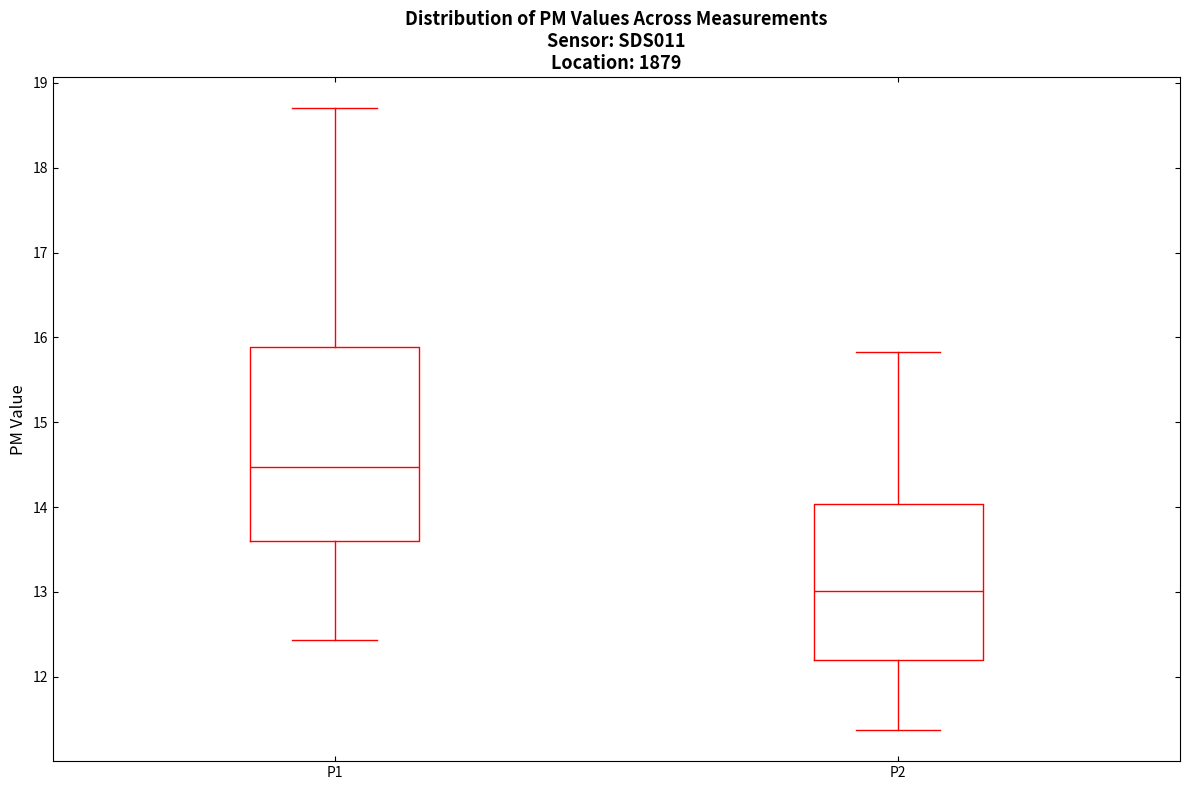

Which box's median line is the lowest?

P2